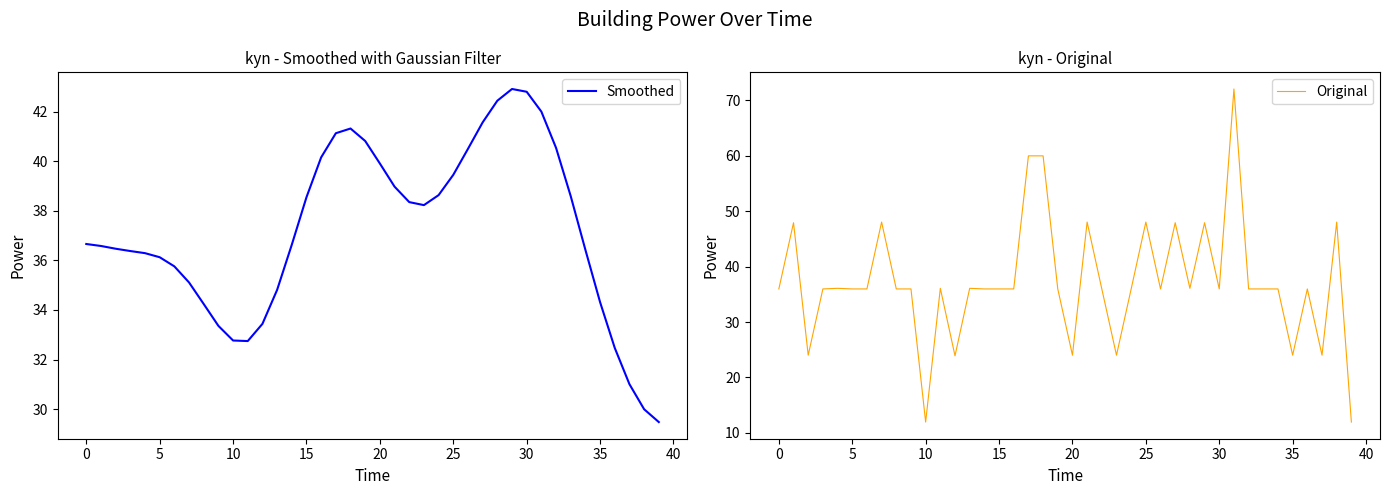

What are all the series names shown in the legend?

Smoothed, Original